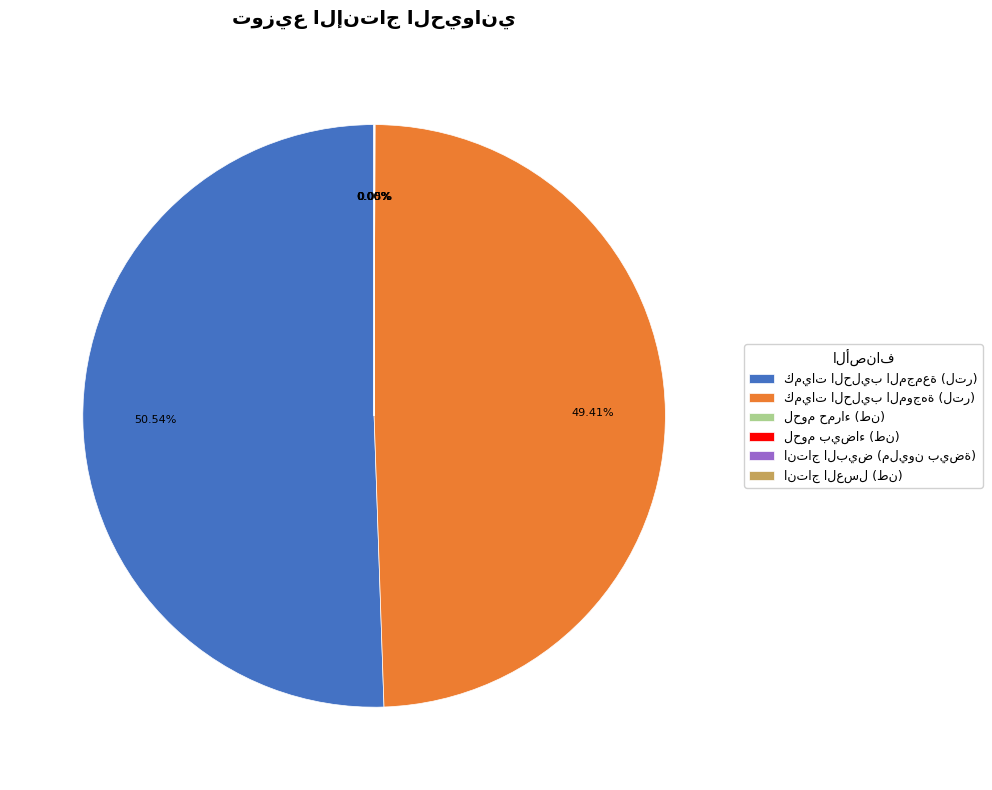

Is there any slice that represents more than half of the pie?

Yes